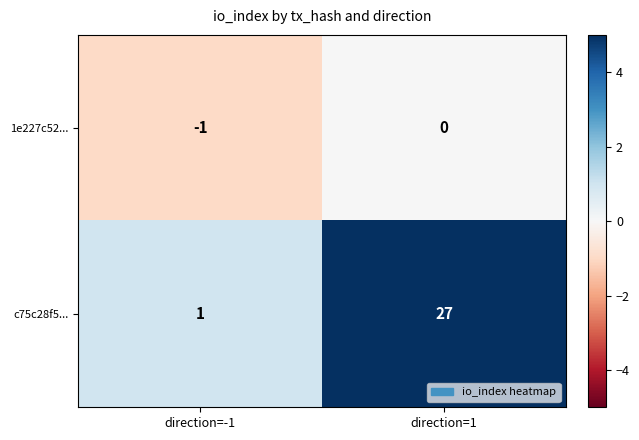

What is the average value of the c75c28f5... series?

14